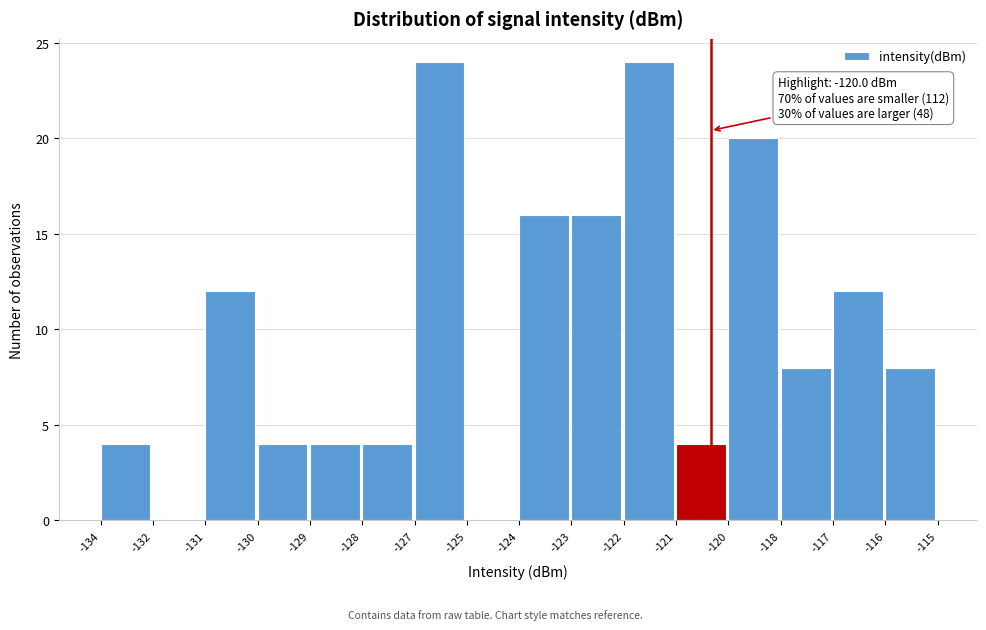

Reading left to right, what are all the values shown in this chart?

-134=4	-132=0	-131=12	-130=4	-129=4	-128=4	-127=24	-125=0	-124=16	-123=16	-122=24	-121=4	-120=20	-118=8	-117=12	-116=8